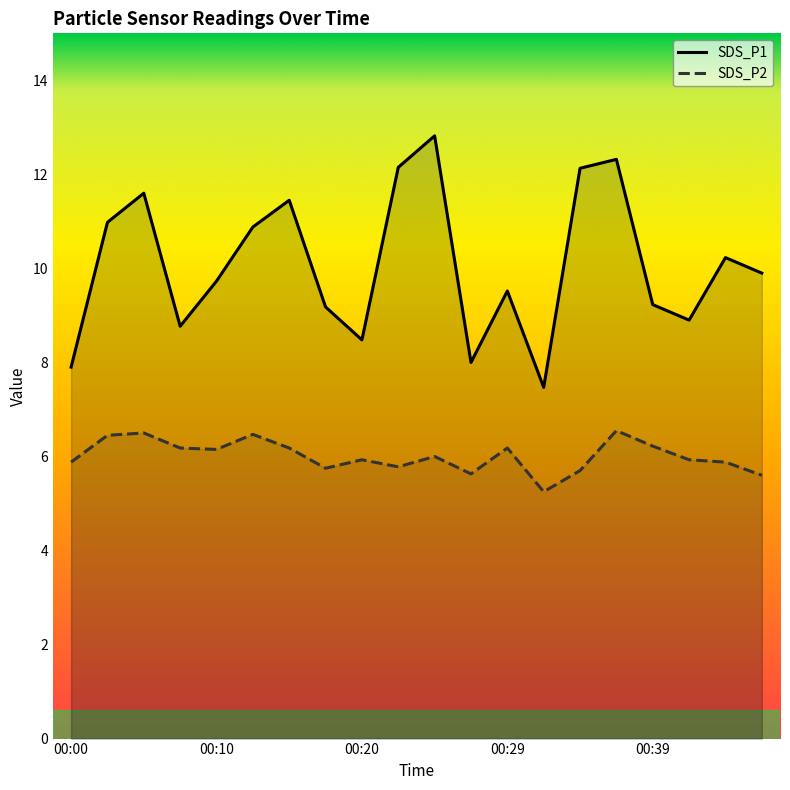

True or false: SDS_P2 and SDS_P1 intersect in this chart.

False